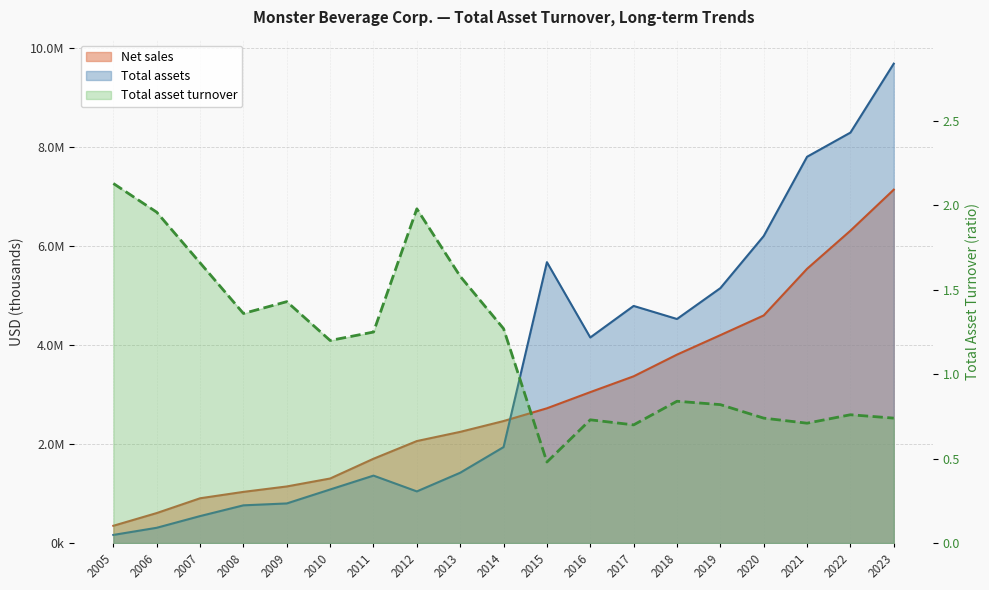

How many data points does each series have?

19